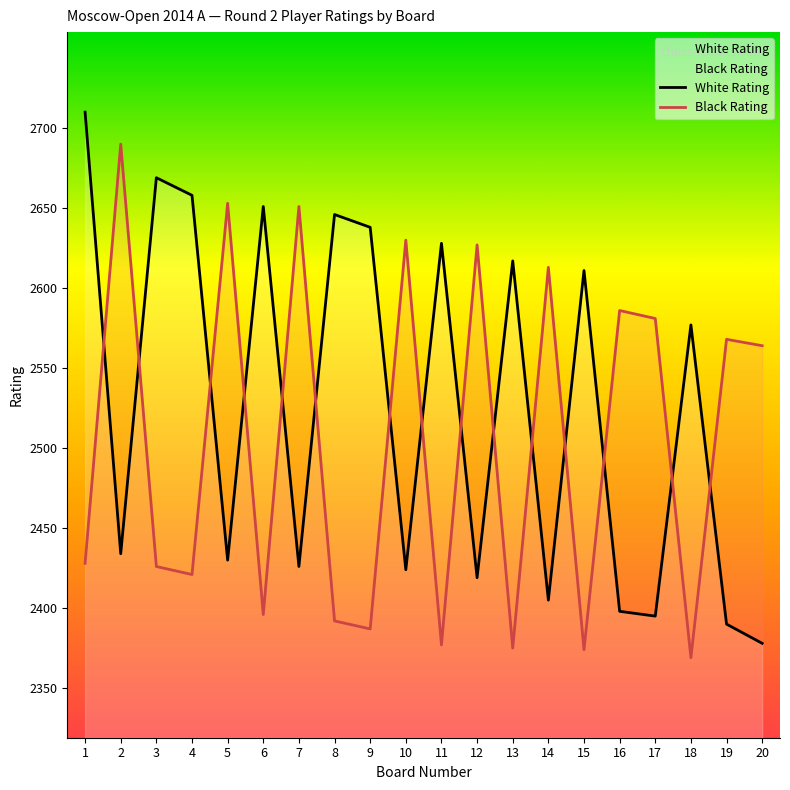

Which series changed the most between 4 and 18?

White Rating